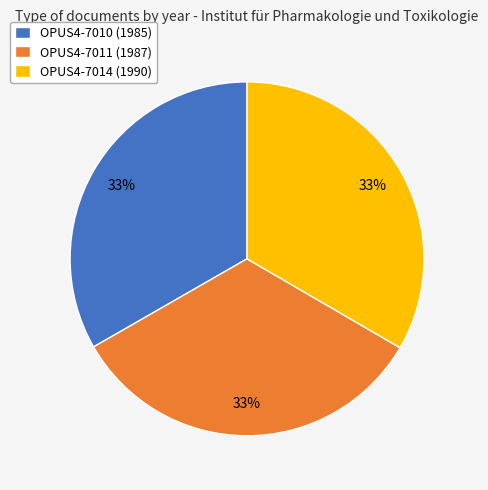

Does OPUS4-7011 (1987) represent more than half of the total?

No